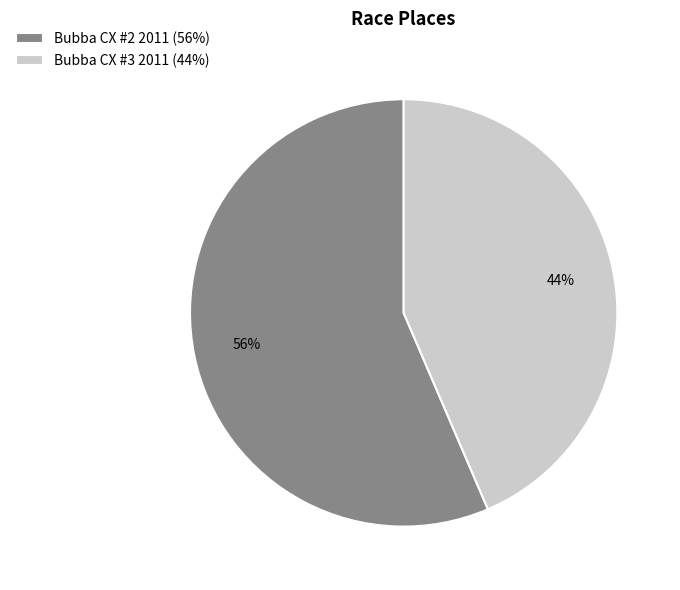

To the nearest percent, what percentage of the pie is Bubba CX #3 2011?

44%